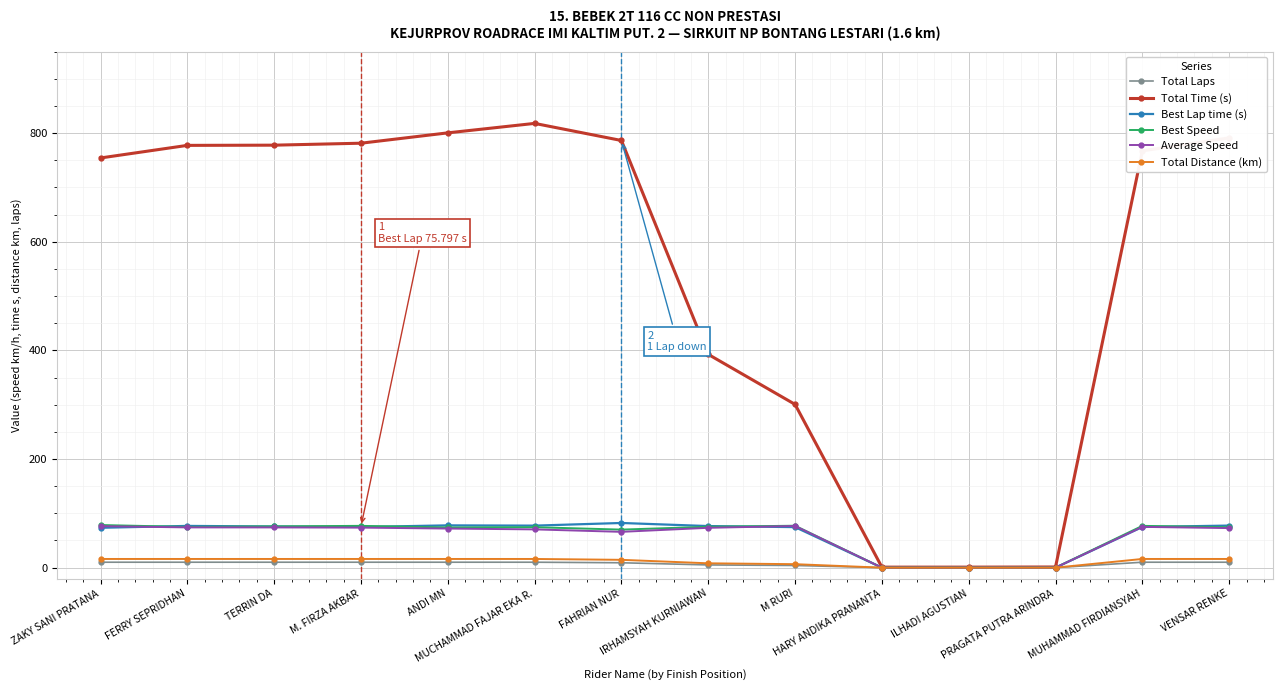

What is the greatest value displayed?

817.8